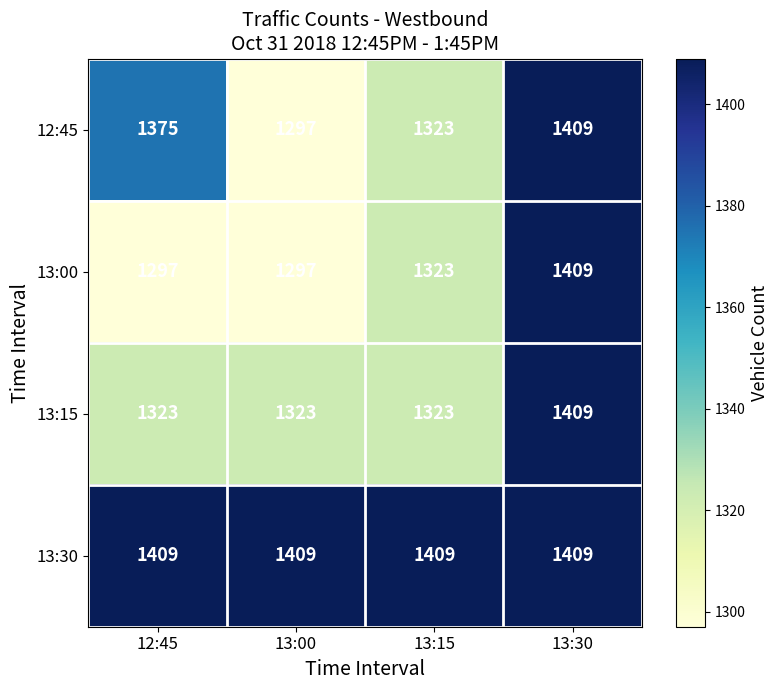

What is the sum of the 12:45 values at 13:30 and 13:00?

2706